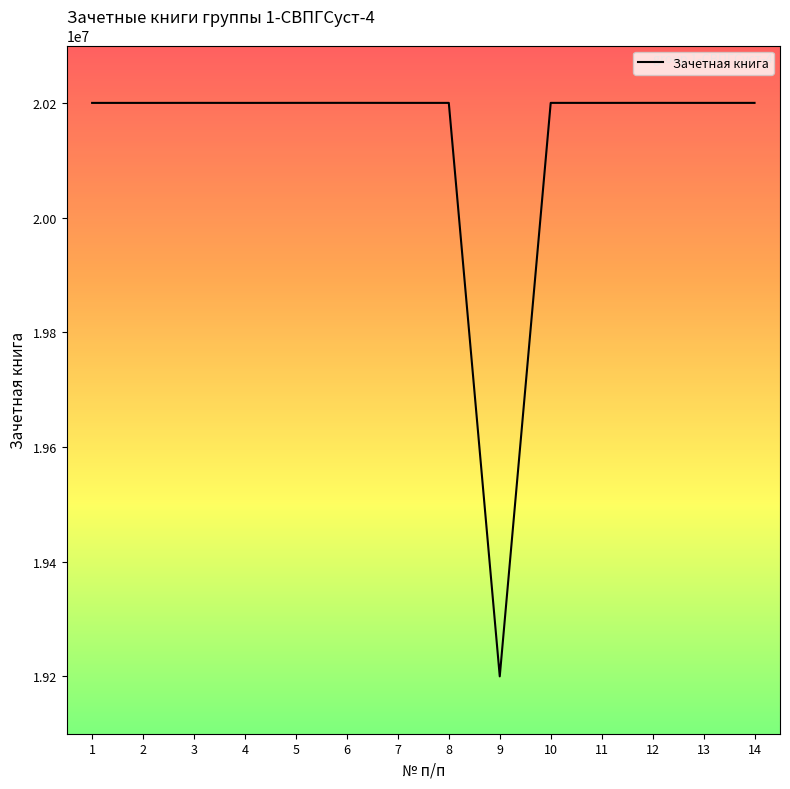

The chart shows a value of 20200038 at 10. True or false?

True